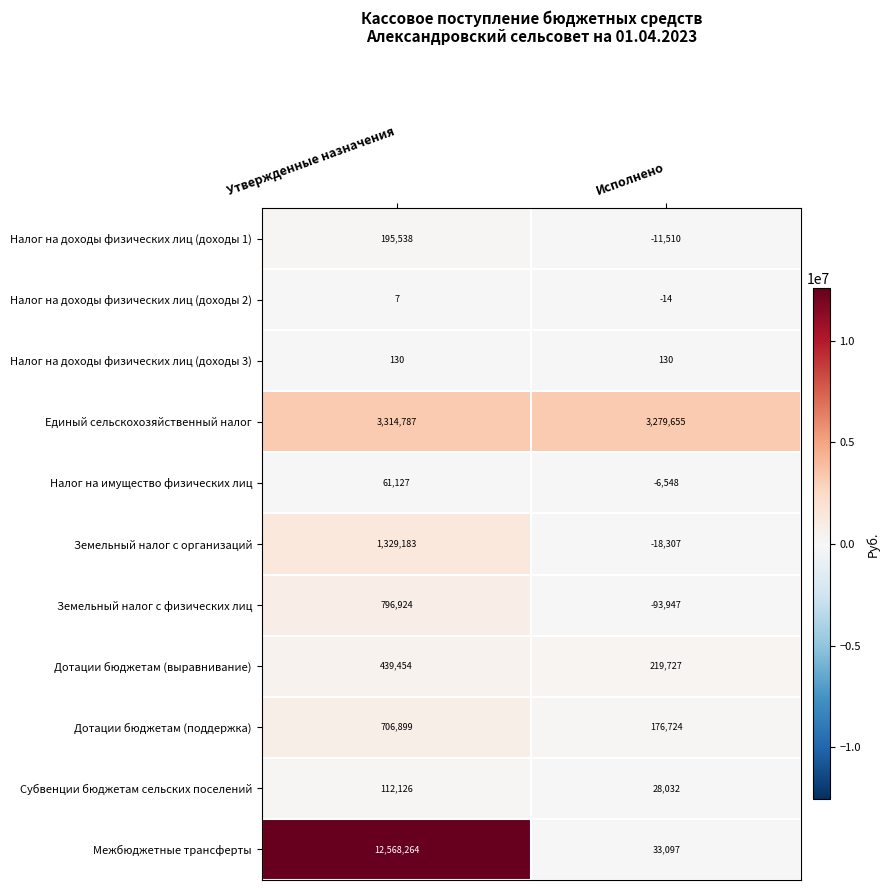

What is the average value of the Налог на доходы физических лиц (доходы 1) series?

92014